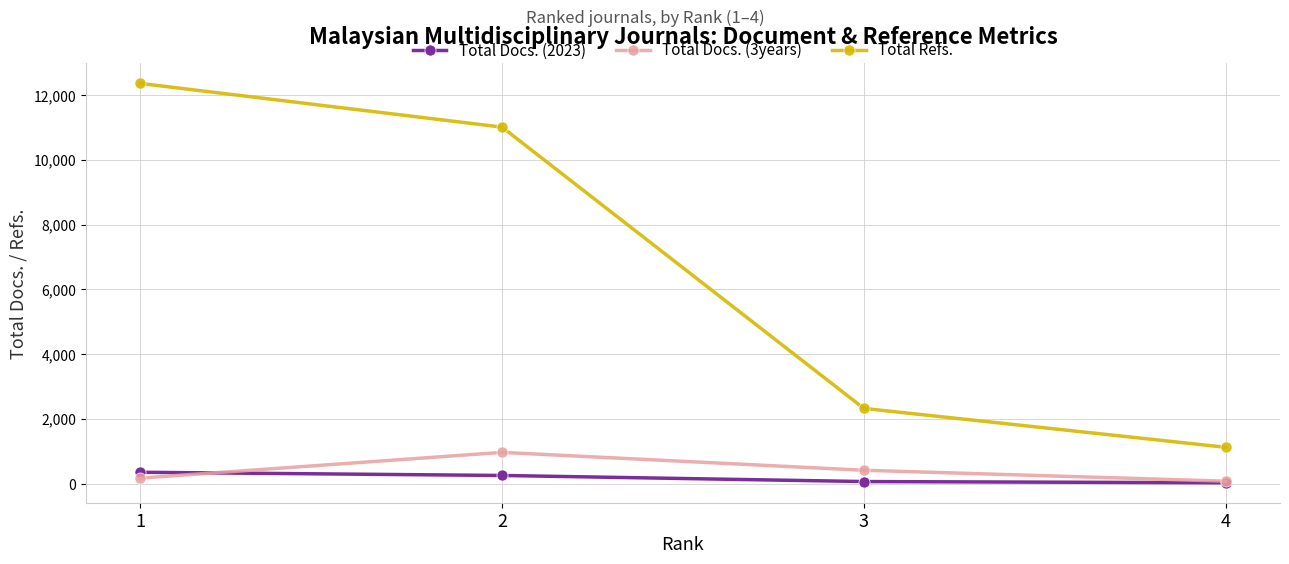

Count the number of data series in this chart.

3